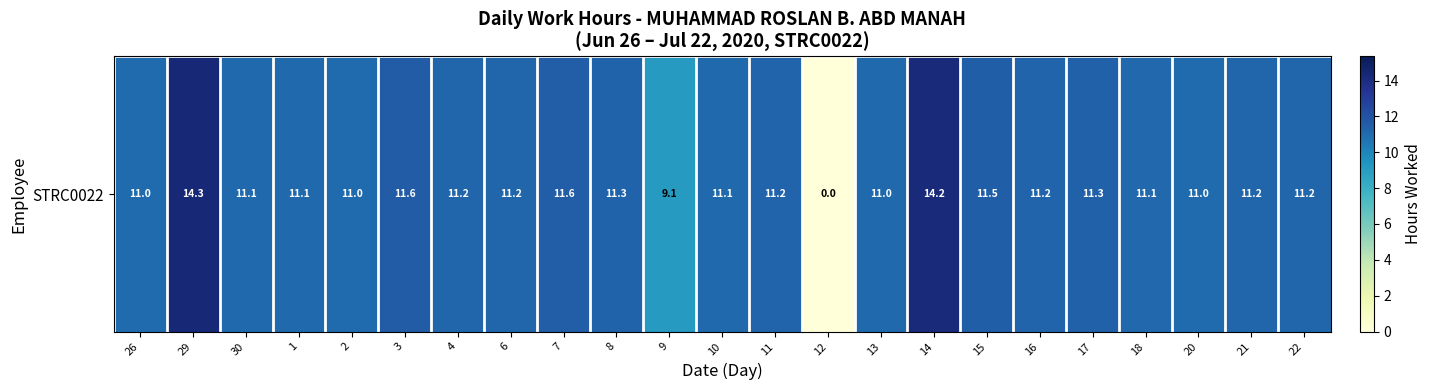

Reading right to left, transcribe all the data shown in this chart.

22=11.2	21=11.2	20=11.0	18=11.1	17=11.3	16=11.2	15=11.5	14=14.2	13=11.0	12=0.0	11=11.2	10=11.1	9=9.1	8=11.3	7=11.6	6=11.2	4=11.2	3=11.6	2=11.0	1=11.1	30=11.1	29=14.3	26=11.0